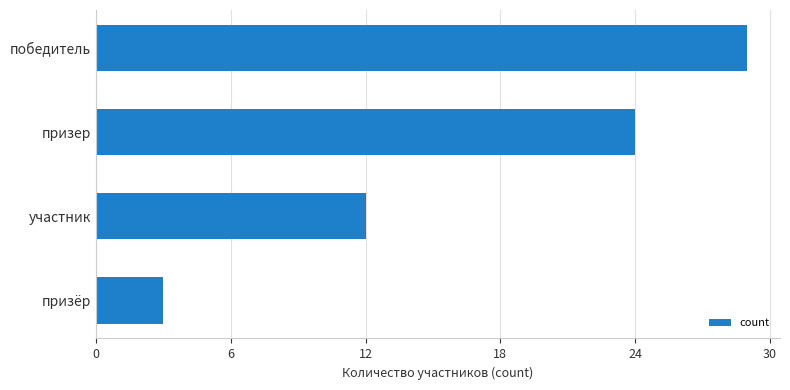

What is the difference between the second highest and minimum values?

21